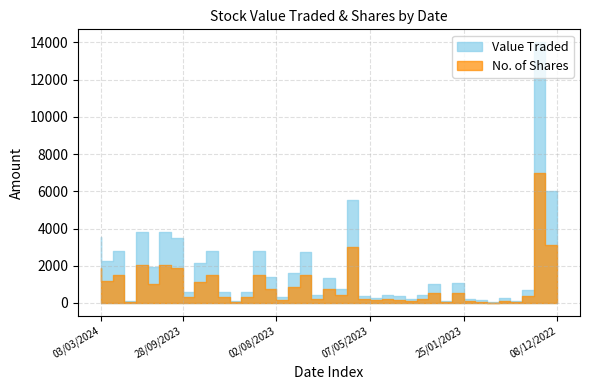

Where does the No. of Shares series first go above 406?

03/03/2024